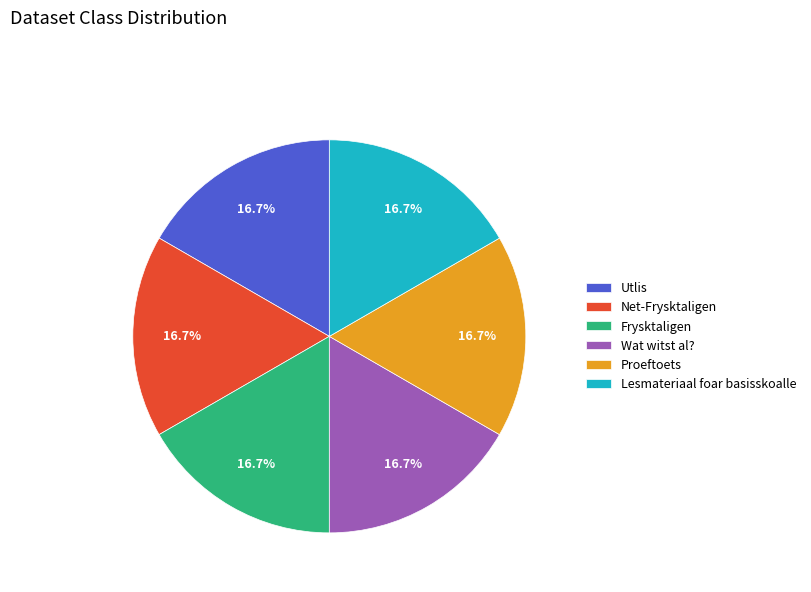

Is it true that Utlis is 6% of the pie?

False